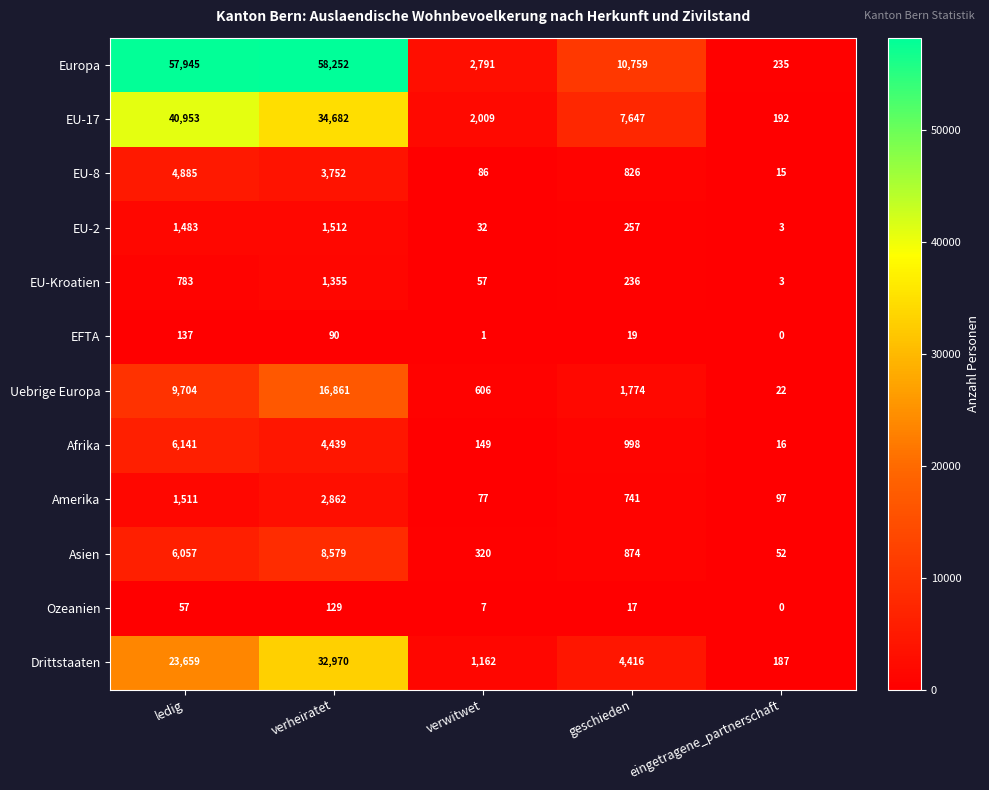

Which series changed the most between verheiratet and eingetragene_partnerschaft?

Europa